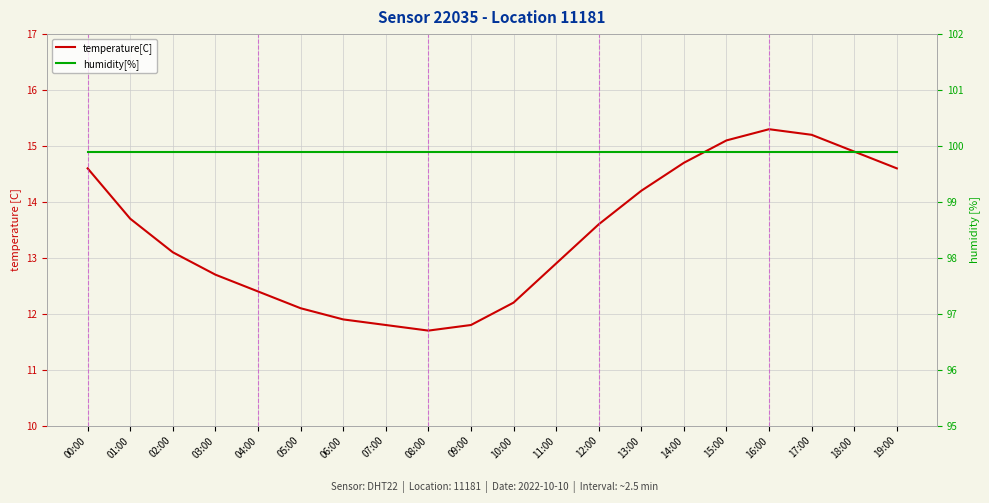

Which has a higher value, 06:00 or 13:00?

13:00